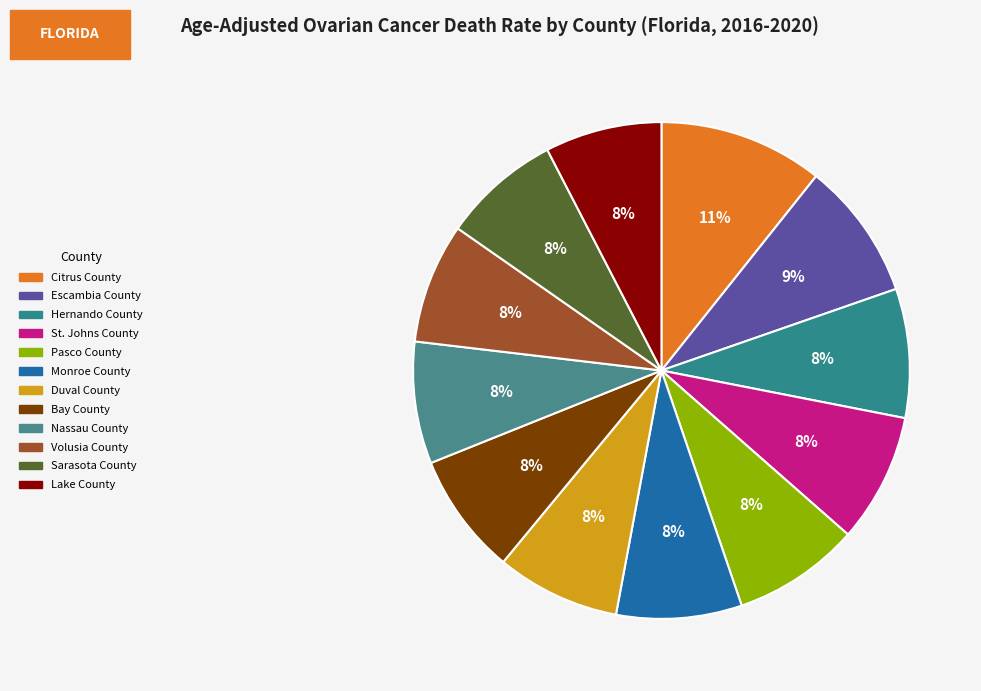

How many segments does this pie chart have?

12